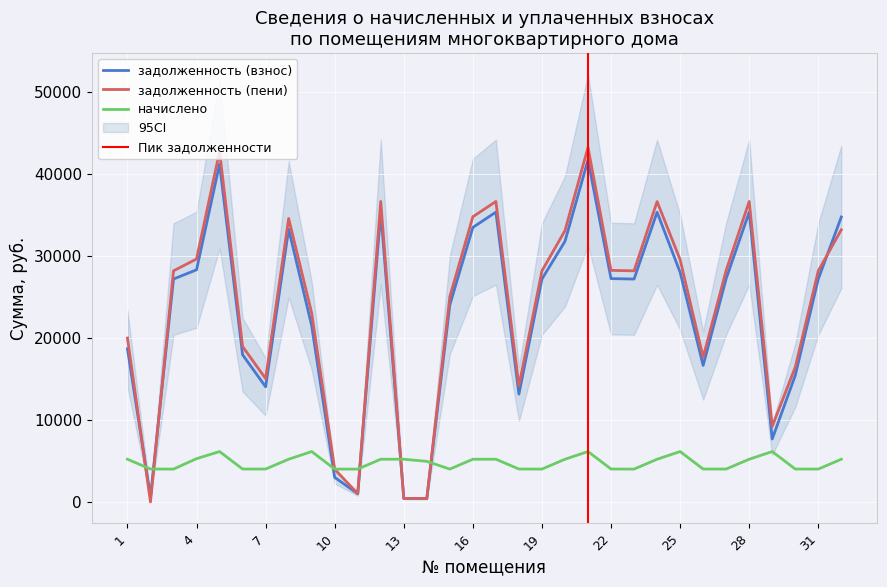

Where does the задолженность (пени) series first go above 28157?

3